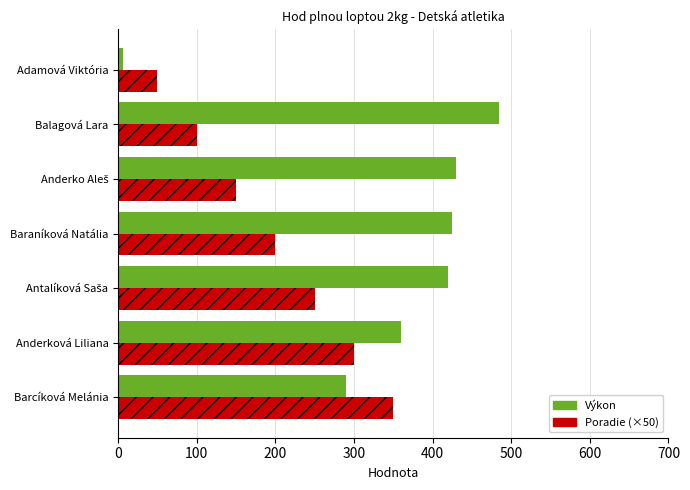

List the series in order of their peak value, lowest first.

Poradie (×50), Výkon